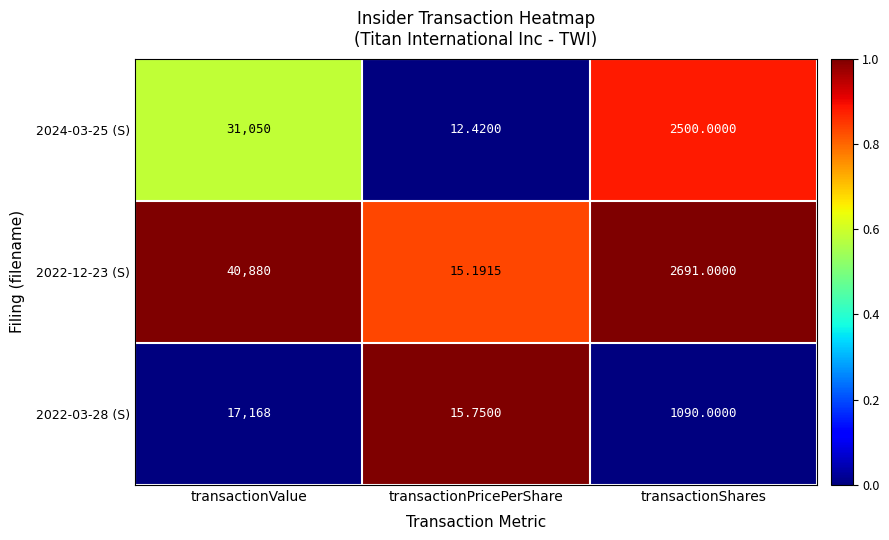

At which label is 2024-03-25 (S) closest to 15531?

transactionShares